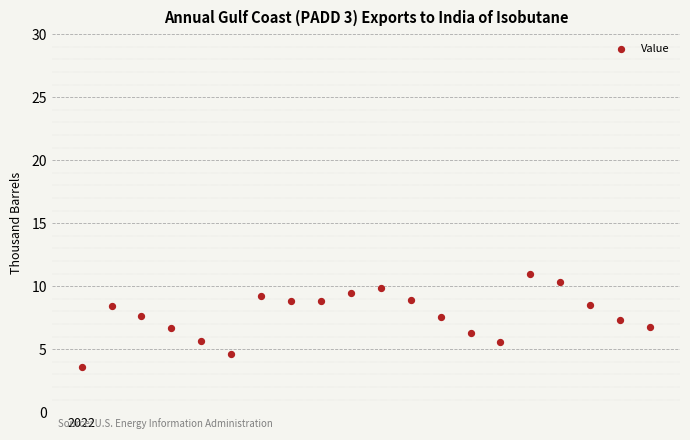

What is the range of Y values (max minus min)?

7.4